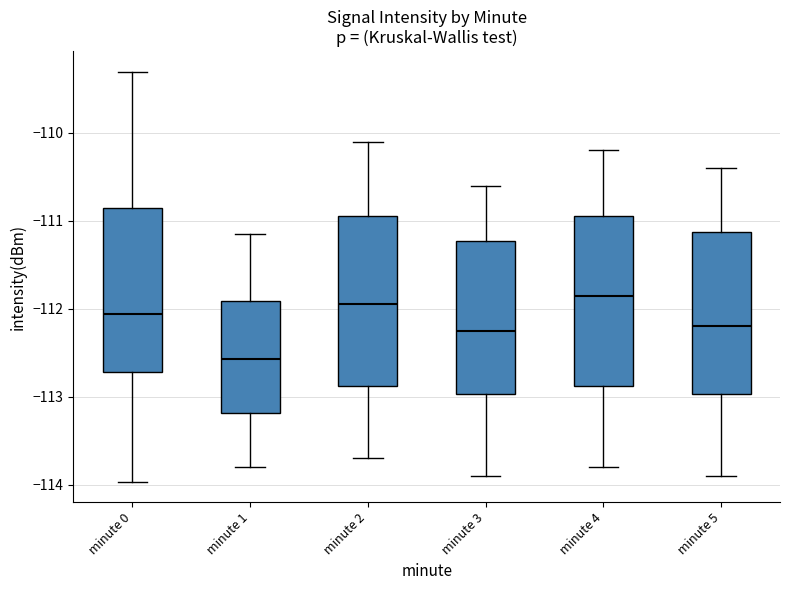

Reading left to right, transcribe this box plot: for each box, give where its median line is, the range the box spans, and where its two whiskers end, as read against the y-axis. The values are not printed on the chart, so give them approximately, as read against the axis.

minute 0: median -112.1, box -112.7 to -110.9, whiskers -114.0 to -109.3
minute 1: median -112.6, box -113.2 to -111.9, whiskers -113.8 to -111.1
minute 2: median -111.9, box -112.9 to -110.9, whiskers -113.7 to -110.1
minute 3: median -112.2, box -113.0 to -111.2, whiskers -113.9 to -110.6
minute 4: median -111.8, box -112.9 to -110.9, whiskers -113.8 to -110.2
minute 5: median -112.2, box -113.0 to -111.1, whiskers -113.9 to -110.4